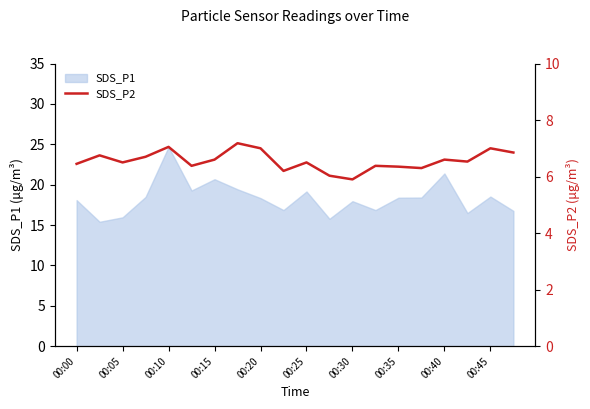

The chart shows a value of 6.5 at 17. True or false?

True